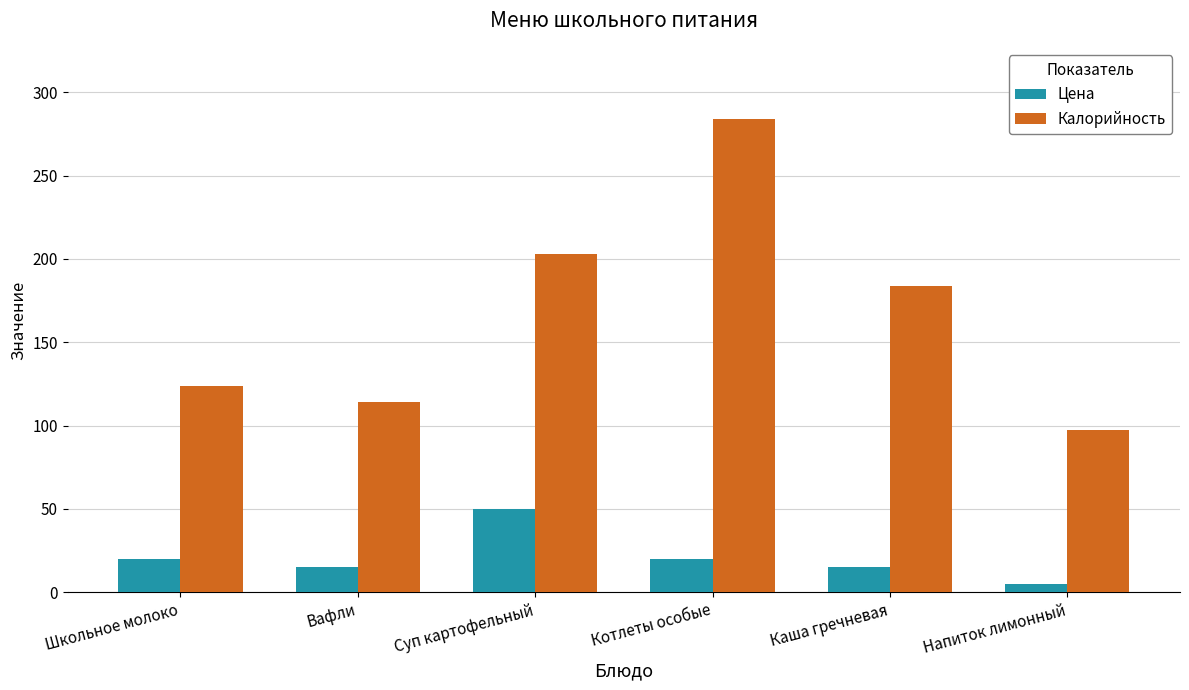

What is the difference between the Цена values at Напиток лимонный and Каша гречневая?

10.0